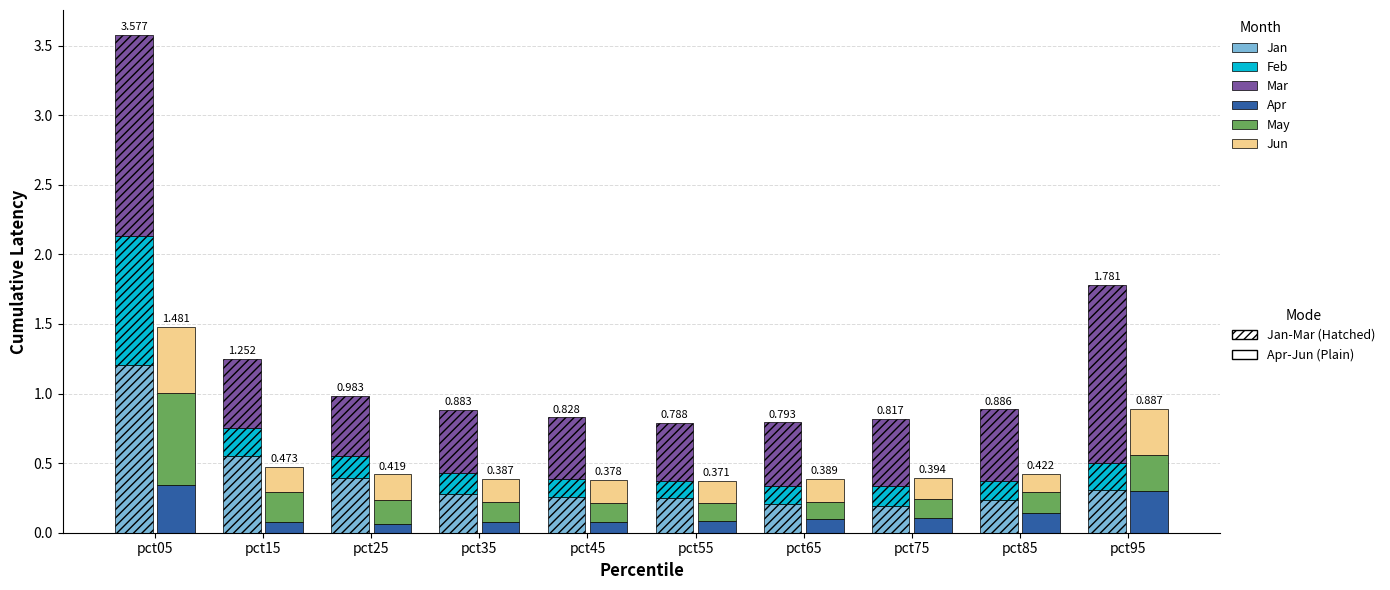

Rank the categories by Jun value from lowest to highest.

pct85, pct75, pct55, pct45, pct65, pct35, pct15, pct25, pct95, pct05